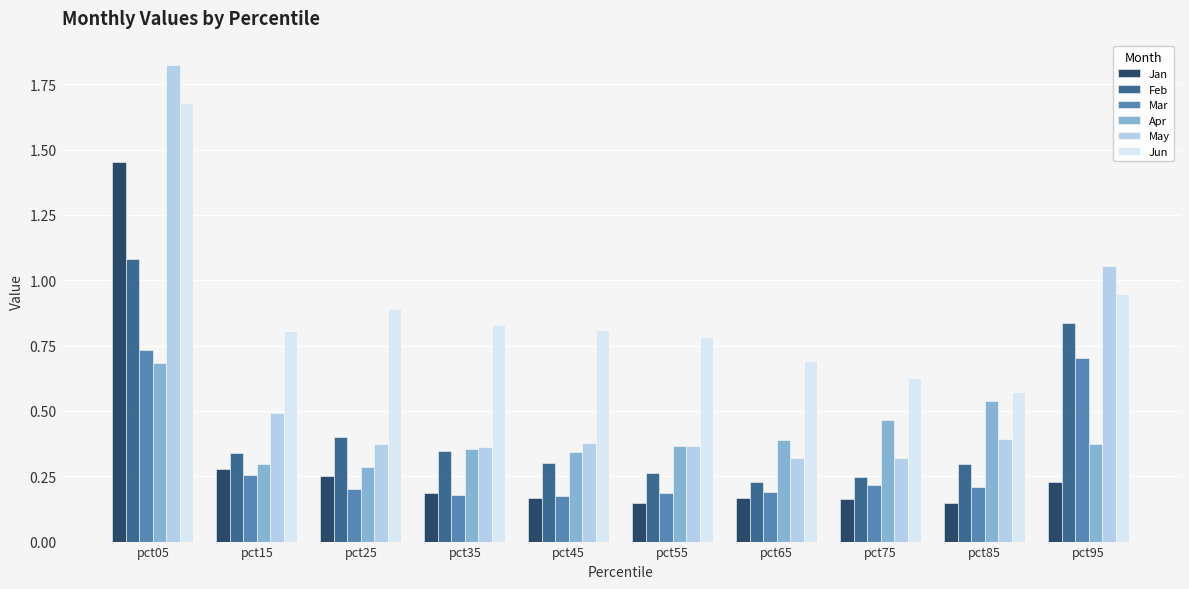

Between pct05 and pct55, which series saw the biggest shift?

May